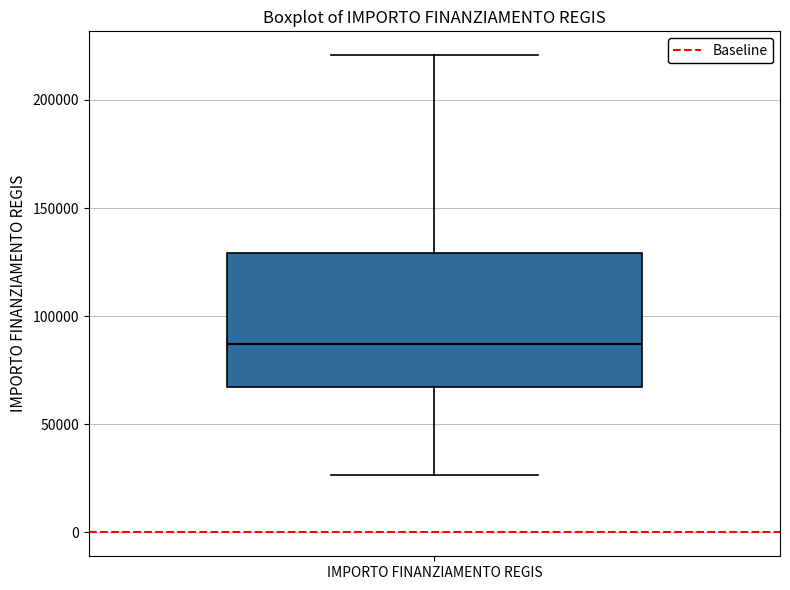

Where is the upper edge of the box for IMPORTO FINANZIAMENTO REGIS on the y-axis? The values are not printed on the chart, so give them approximately, as read against the axis.

130000